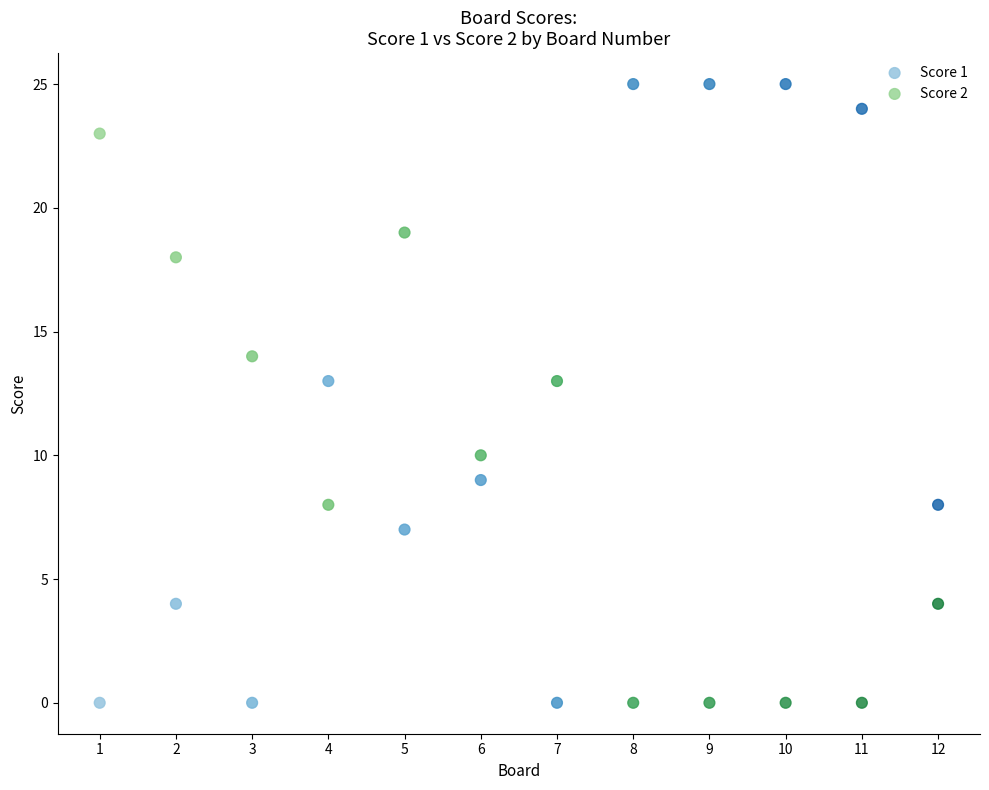

Which series has the largest Y range (max minus min)?

Score 1